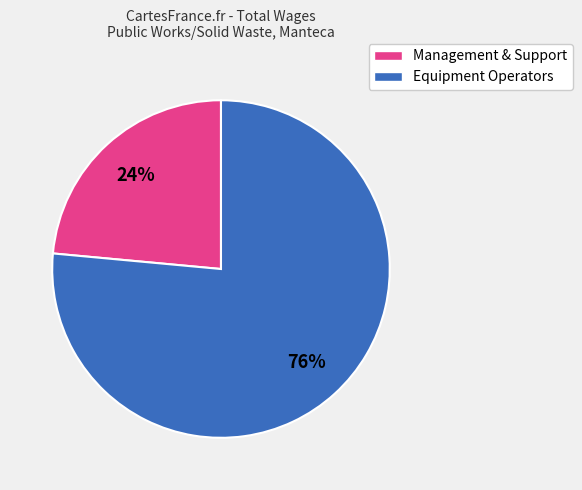

Is the sum of Management & Support and Equipment Operators greater than half?

Yes